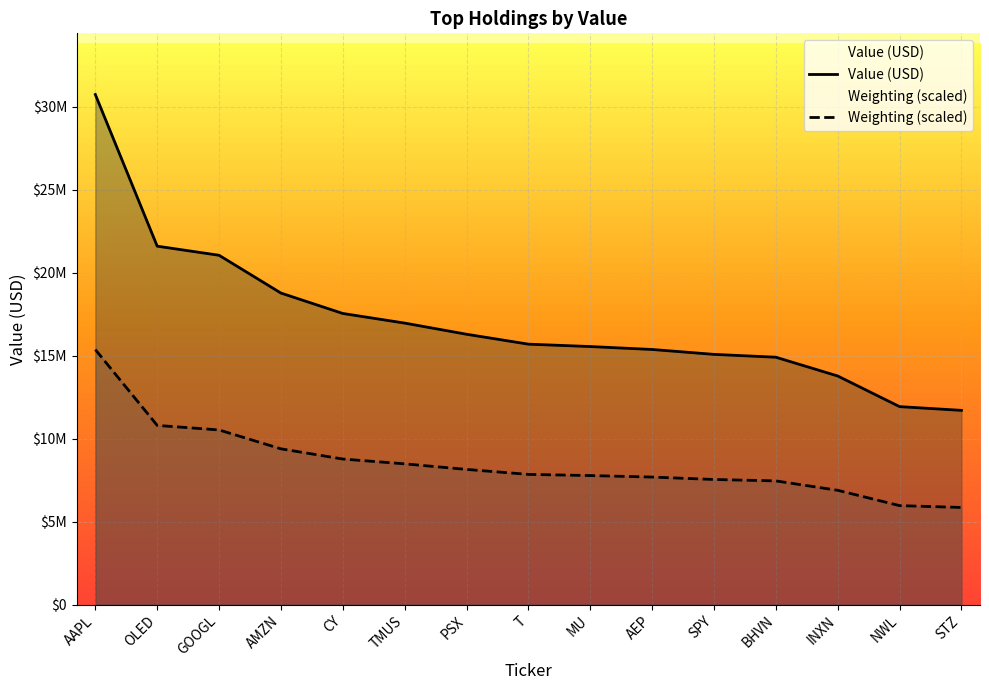

Does the chart display data point markers on the line(s)?

No